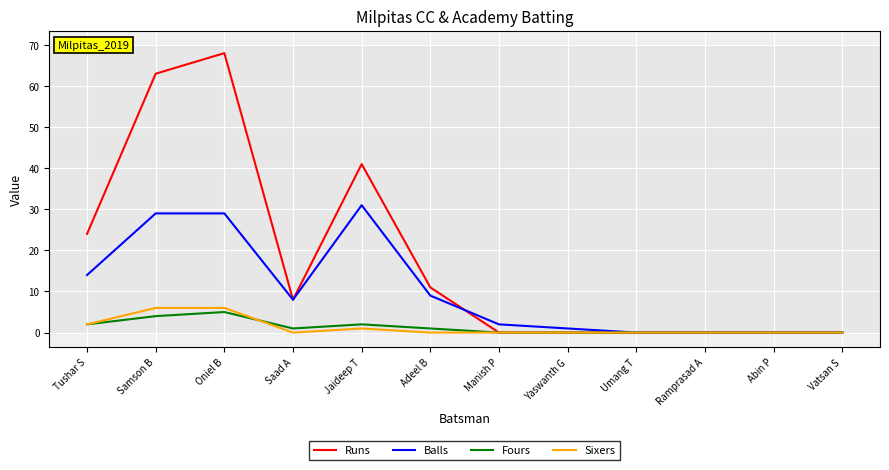

At which category is the sum across all series the highest?

Oniel B